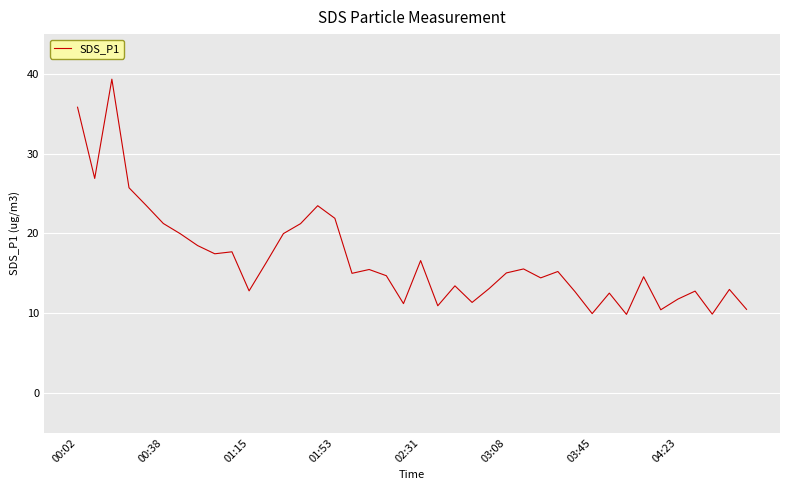

What is the difference between the maximum and minimum values?

29.5